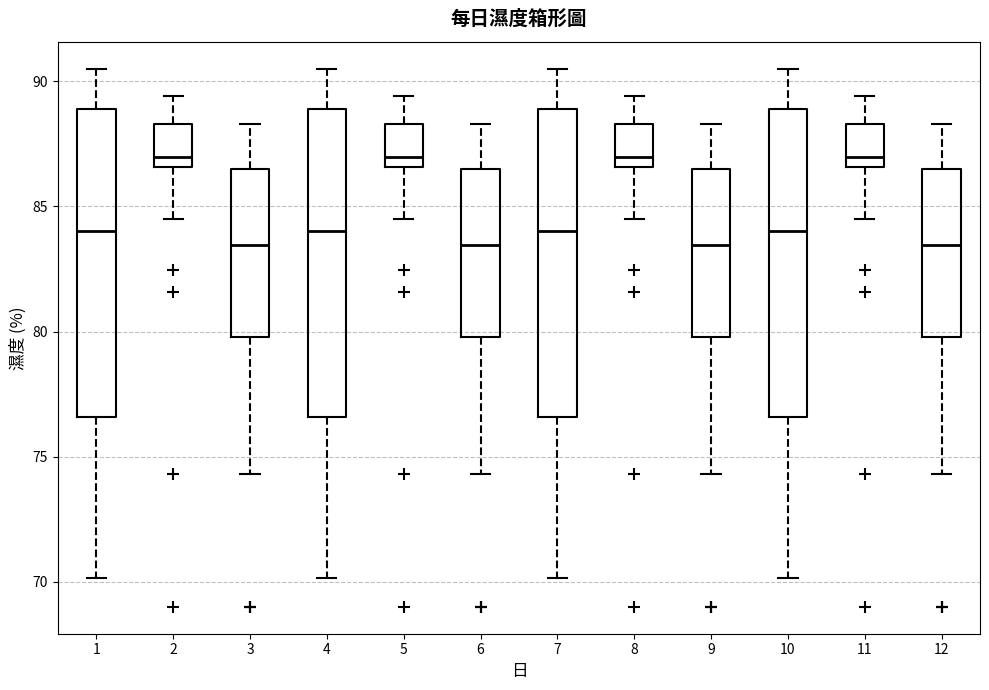

Reading left to right, read every box against the y-axis: the position of its median line, the range the box covers, and the ends of its whiskers. The values are not printed on the chart, so give them approximately, as read against the axis.

1: median 84.0, box 76.5 to 89.0, whiskers 70.0 to 90.5
2: median 87.0, box 86.5 to 88.5, whiskers 84.5 to 89.5
3: median 83.5, box 80.0 to 86.5, whiskers 74.5 to 88.5
4: median 84.0, box 76.5 to 89.0, whiskers 70.0 to 90.5
5: median 87.0, box 86.5 to 88.5, whiskers 84.5 to 89.5
6: median 83.5, box 80.0 to 86.5, whiskers 74.5 to 88.5
7: median 84.0, box 76.5 to 89.0, whiskers 70.0 to 90.5
8: median 87.0, box 86.5 to 88.5, whiskers 84.5 to 89.5
9: median 83.5, box 80.0 to 86.5, whiskers 74.5 to 88.5
10: median 84.0, box 76.5 to 89.0, whiskers 70.0 to 90.5
11: median 87.0, box 86.5 to 88.5, whiskers 84.5 to 89.5
12: median 83.5, box 80.0 to 86.5, whiskers 74.5 to 88.5